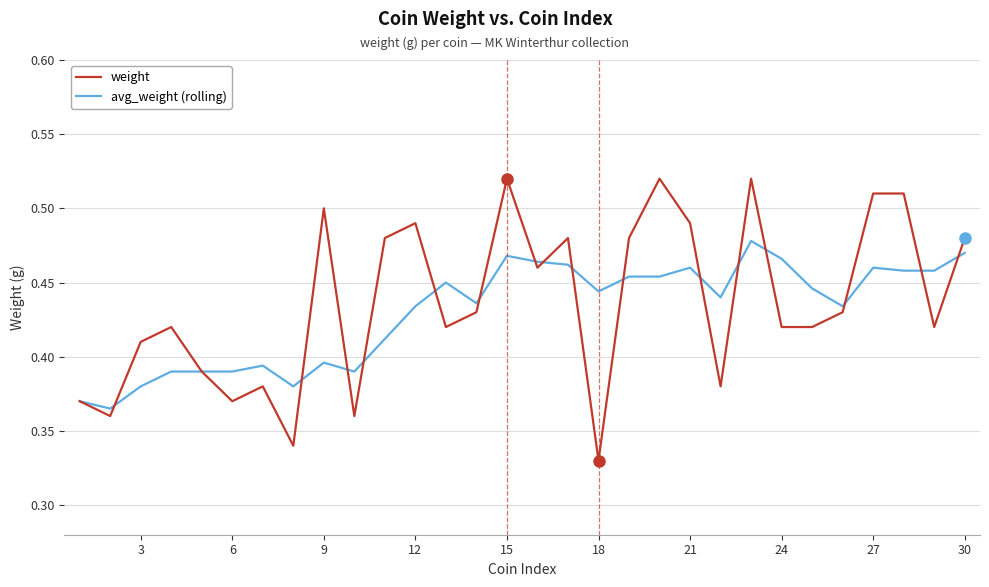

Which series has the widest spread of values?

weight